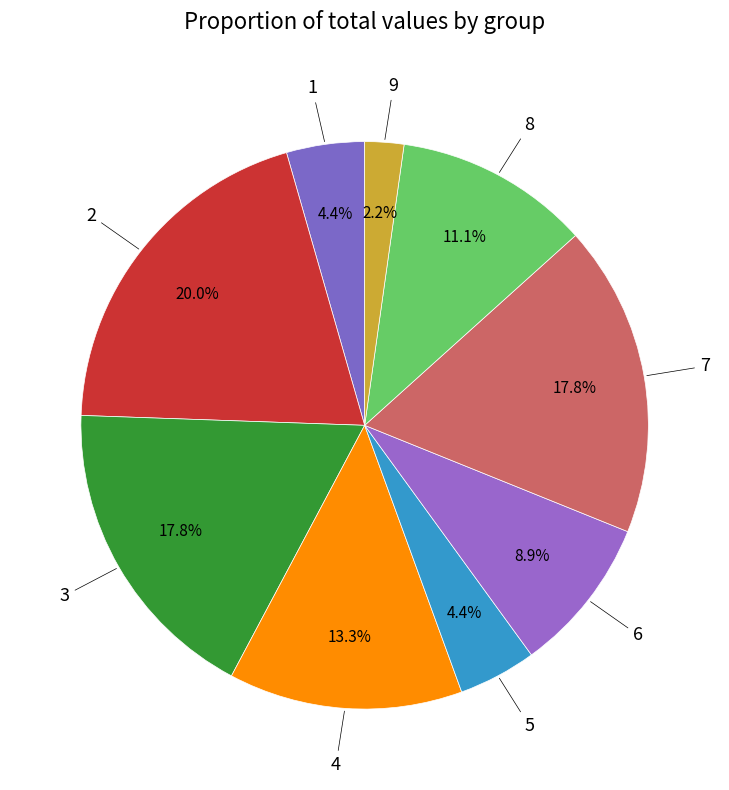

Count the number of slices in the pie.

9